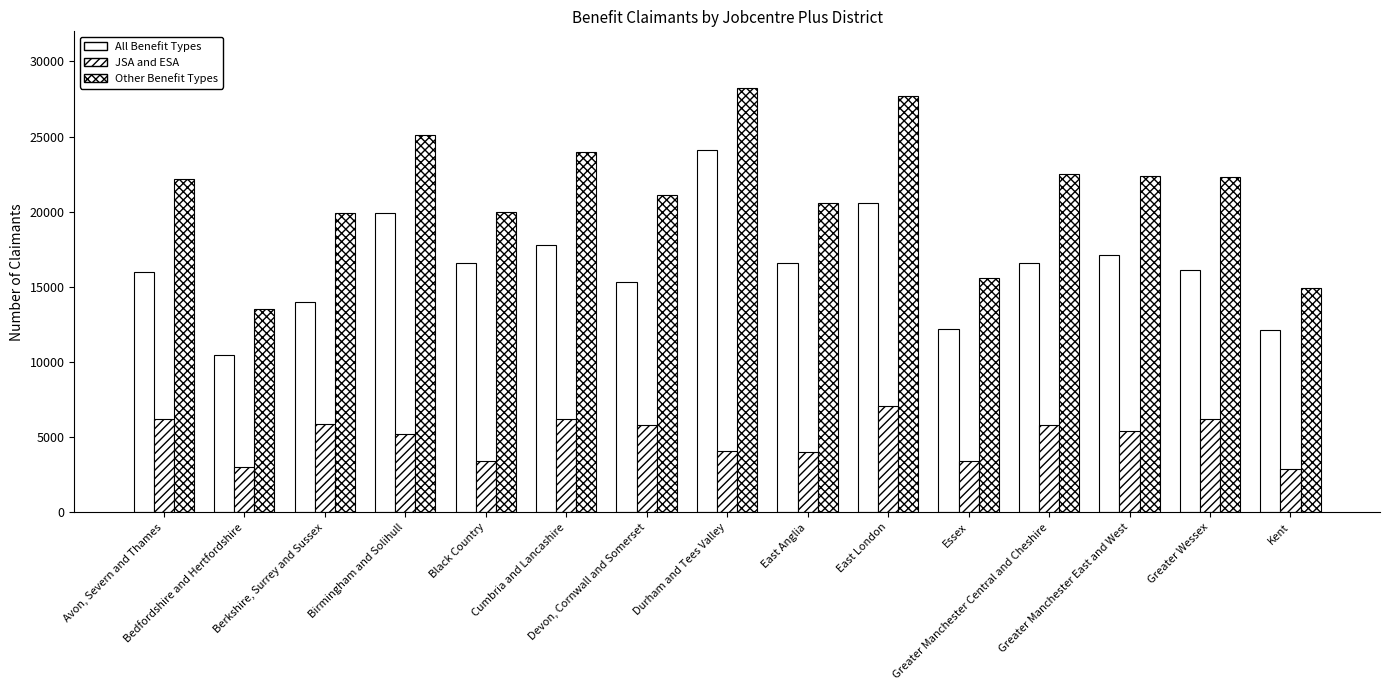

How many values in the JSA and ESA series are below 16600?

7